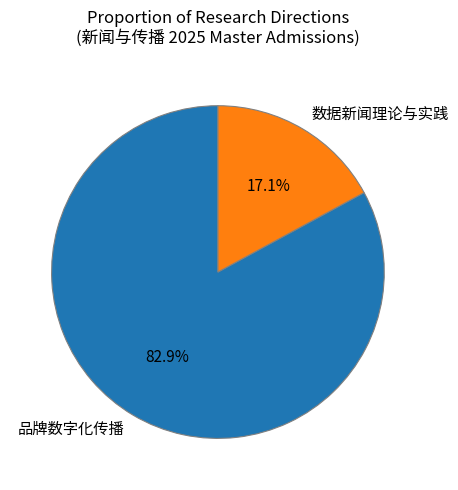

Which has a higher value, 品牌数字化传播 or 数据新闻理论与实践?

品牌数字化传播